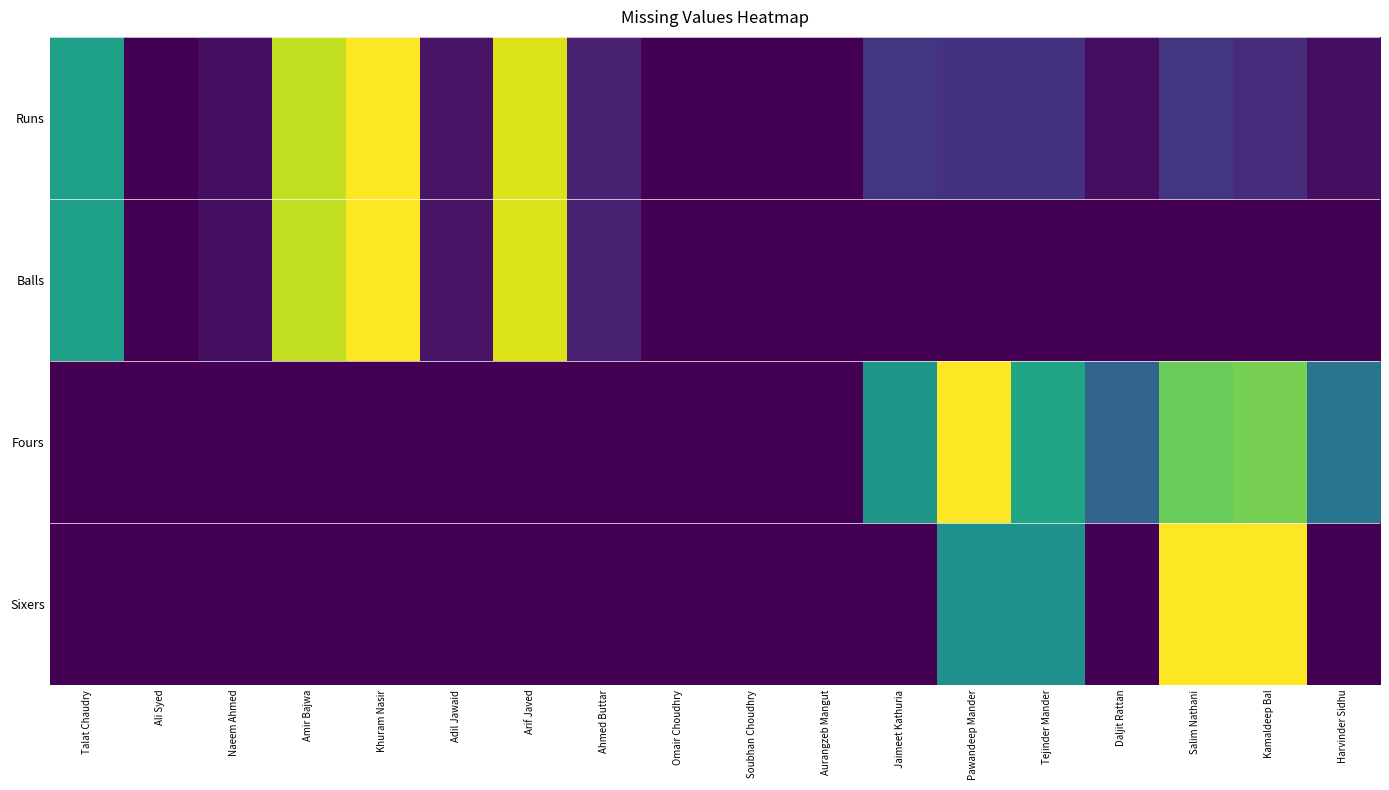

Between Pawandeep Mander and Omair Choudhry, which is larger?

Pawandeep Mander